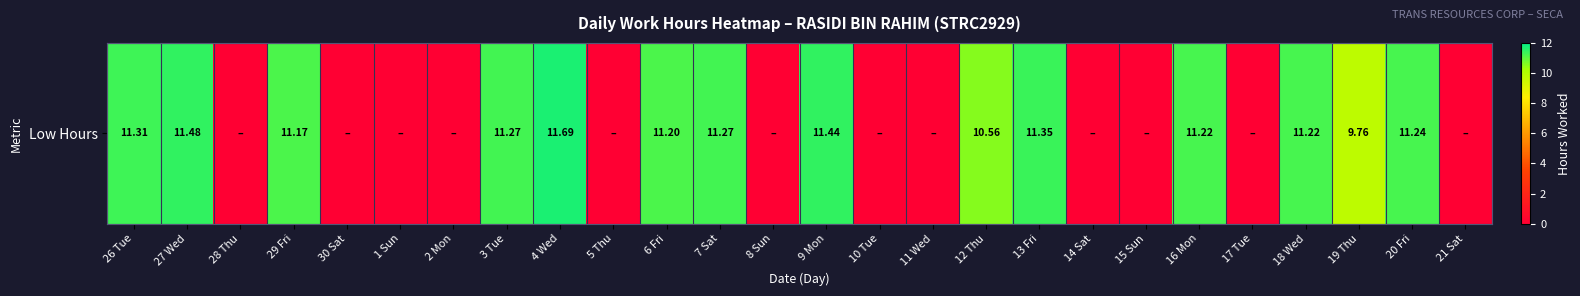

True or false: the data shows 11.2 at 16 Mon.

True